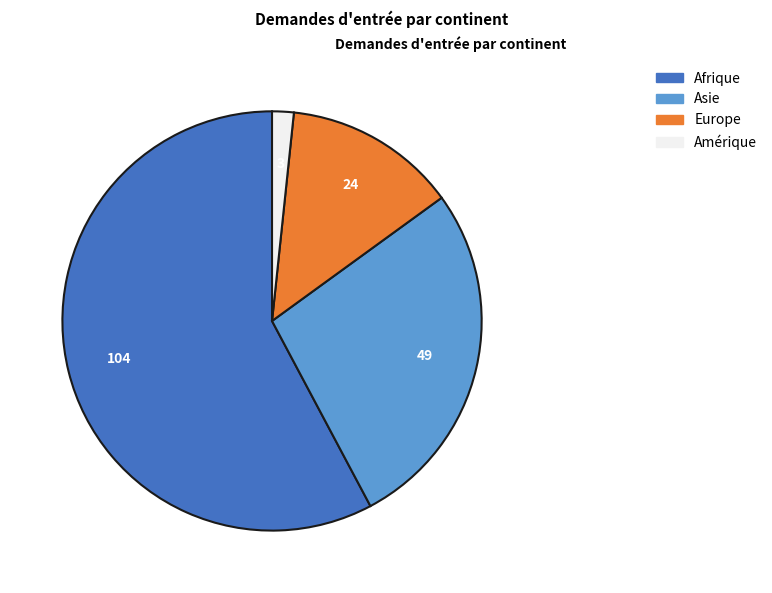

How many segments does this pie chart have?

4